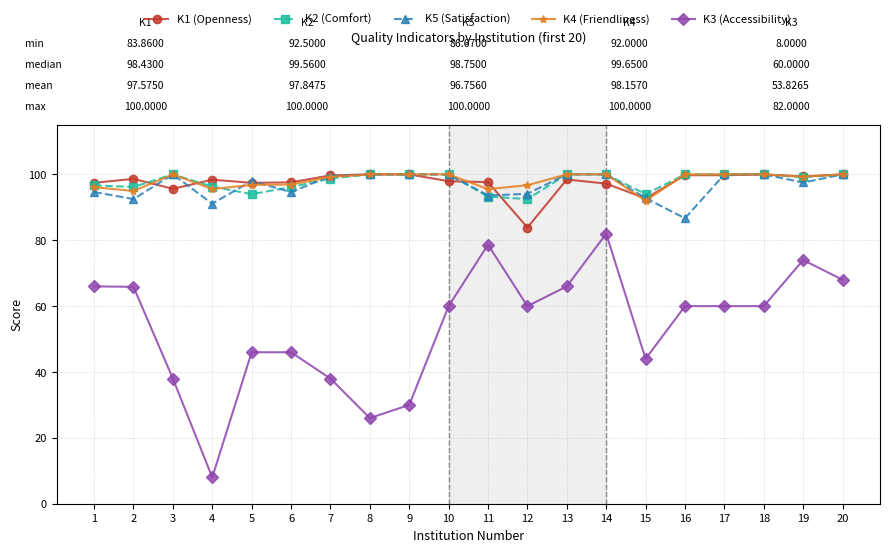

What is the total value across all series at 18?

460.0